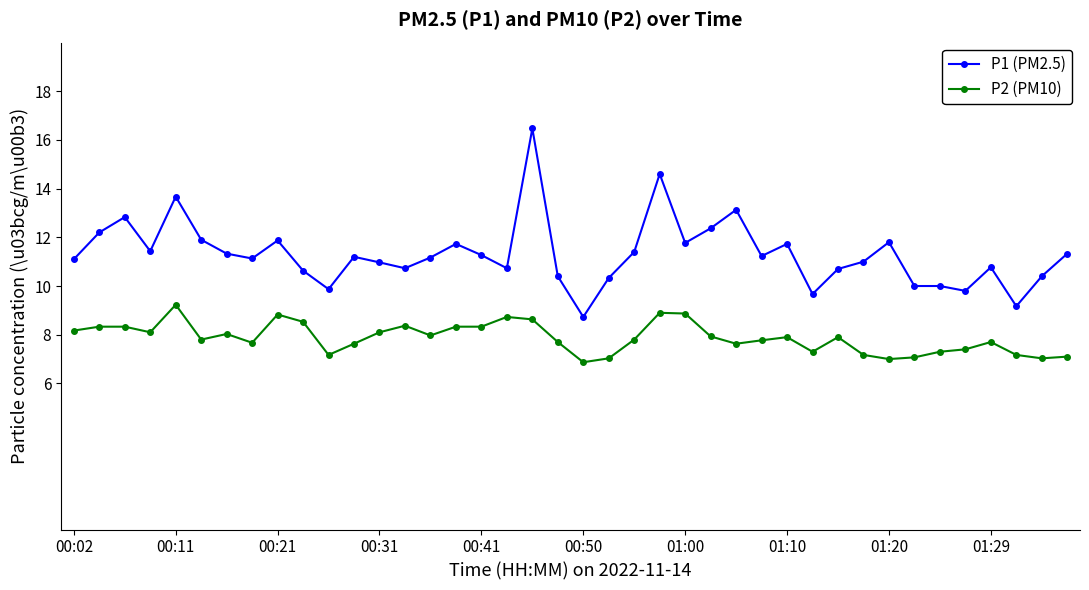

True or false: P1 (PM2.5) has more than 1 points higher than both neighbors.

True